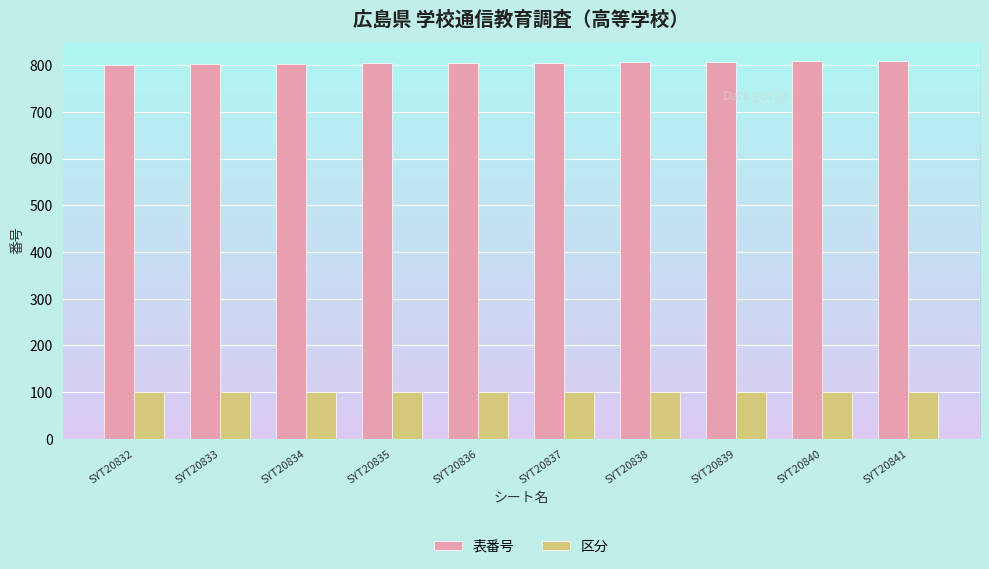

What is the difference between the maximum and minimum values in the 表番号 series?

9